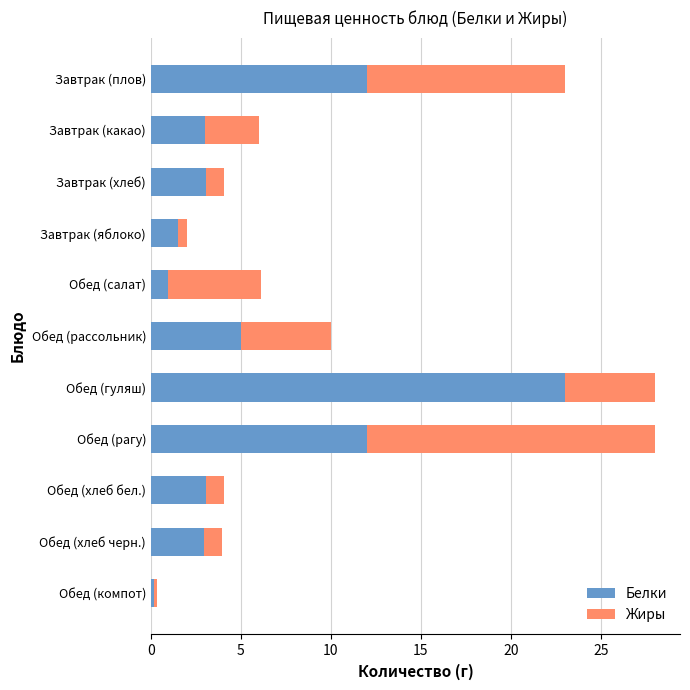

Count the number of categories in the chart.

11